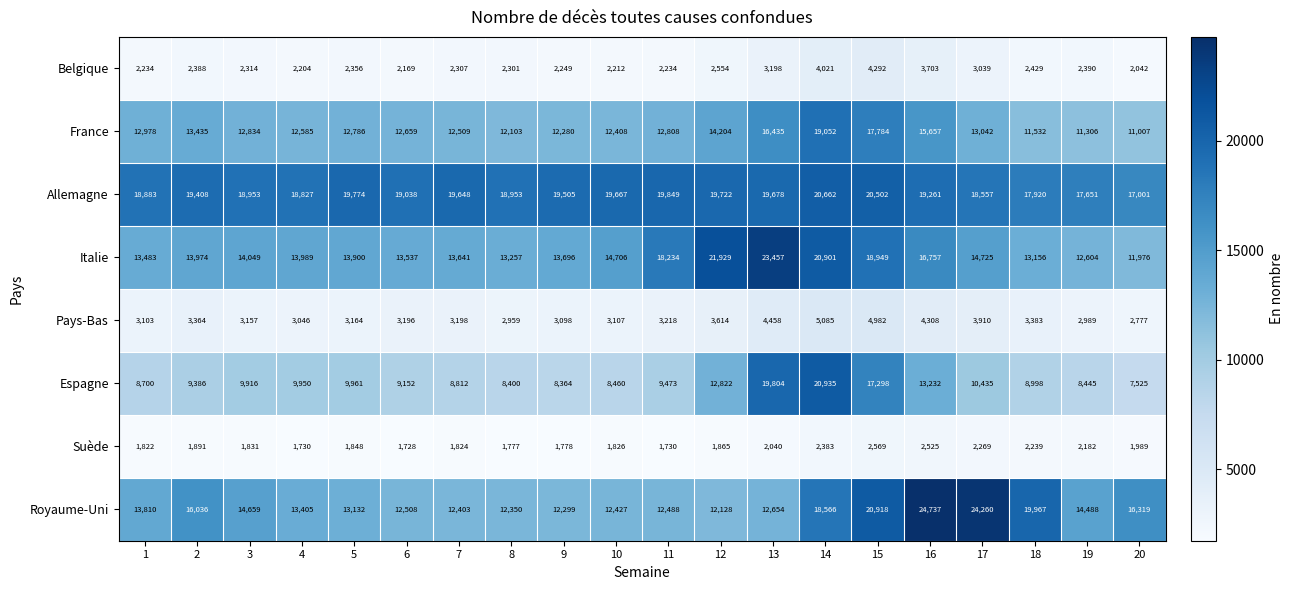

At 18, list the series in order from largest to smallest.

Royaume-Uni, Allemagne, Italie, France, Espagne, Pays-Bas, Belgique, Suède